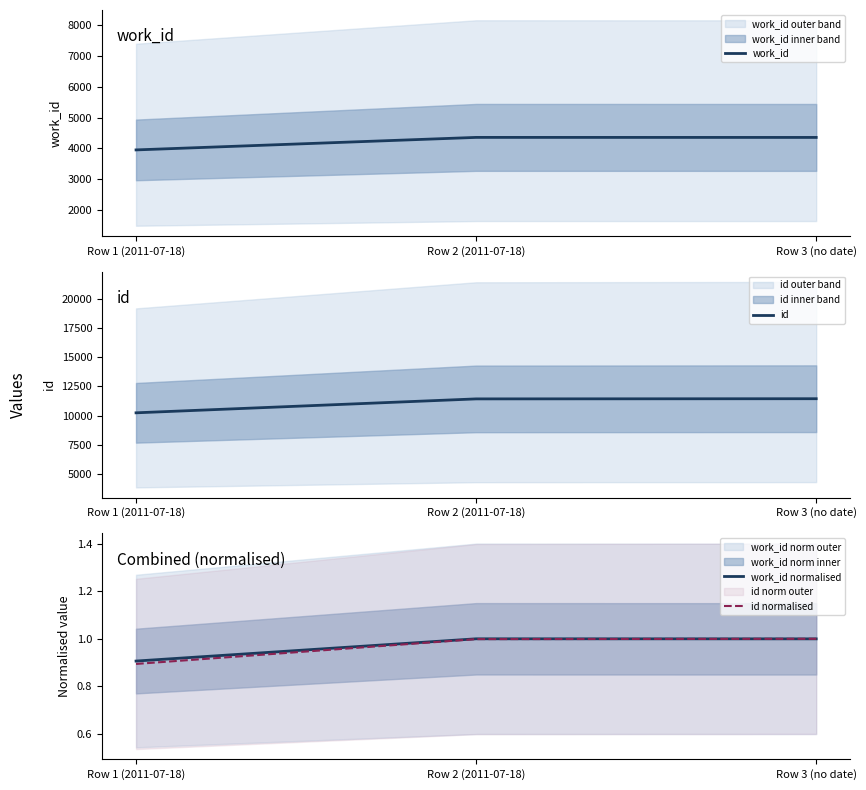

Between Row 1 (2011-07-18) and Row 2 (2011-07-18), which series saw the biggest shift?

id